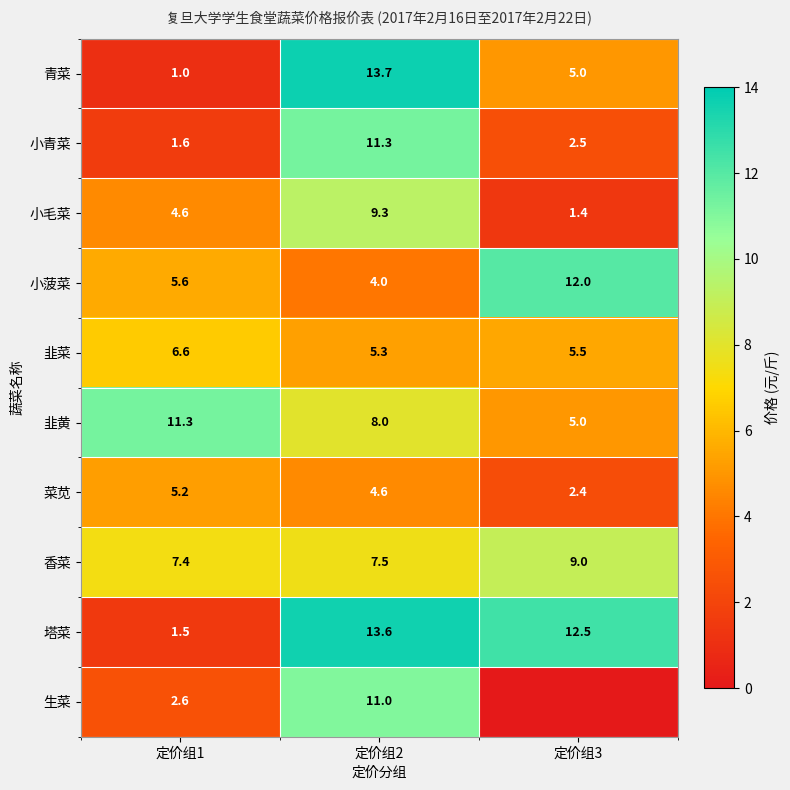

Is it true that 小青菜 equals 11.3 at 定价组2?

True